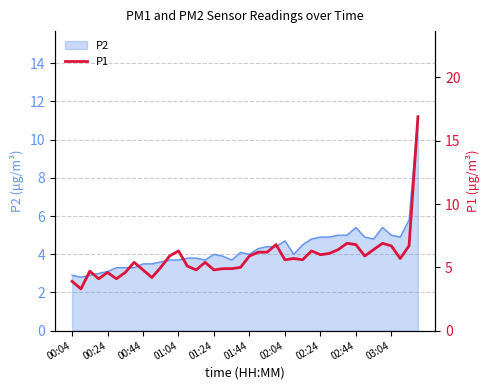

What is the value of the 39th point from the left?

6.7